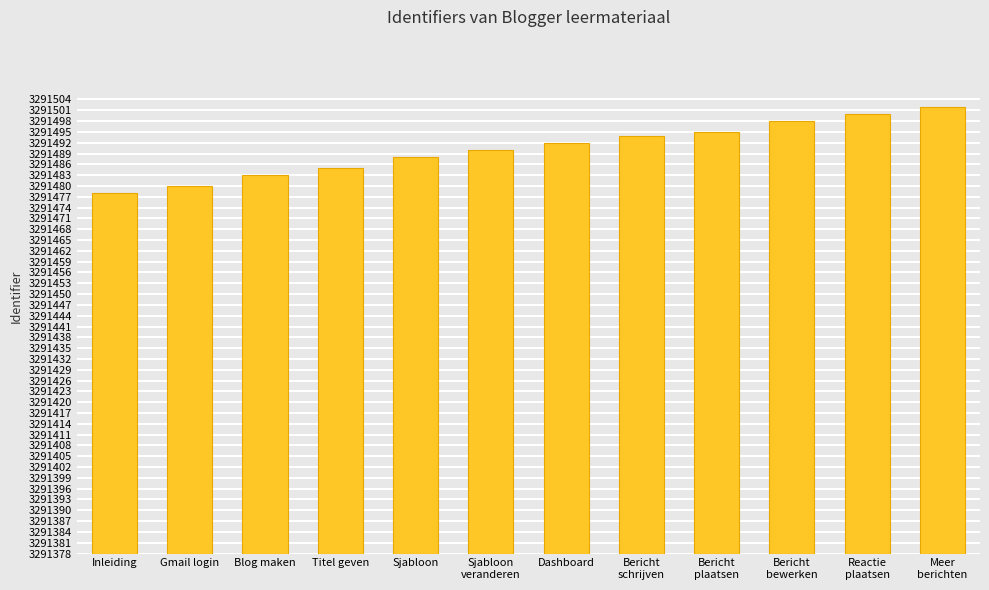

Is it true that the value at Inleiding is 100?

True